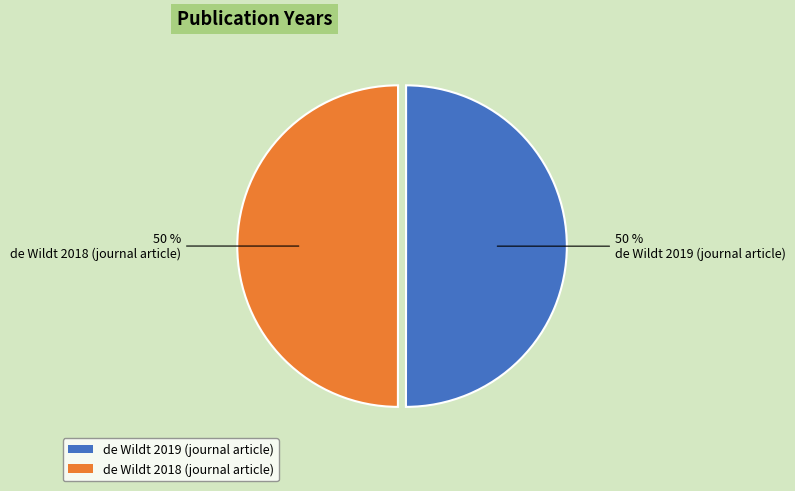

What percentage is the de Wildt 2018 (journal article) slice, to the nearest percent?

50%